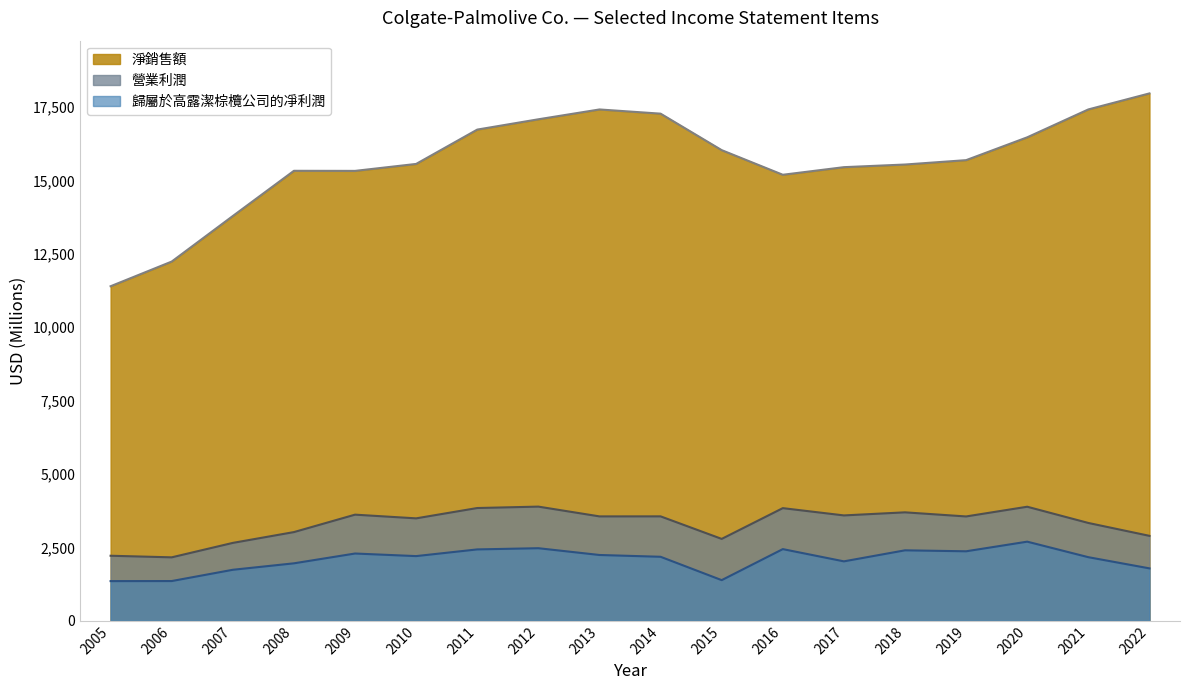

What is the value of the 淨銷售額 point at the 13th from the left?

15454